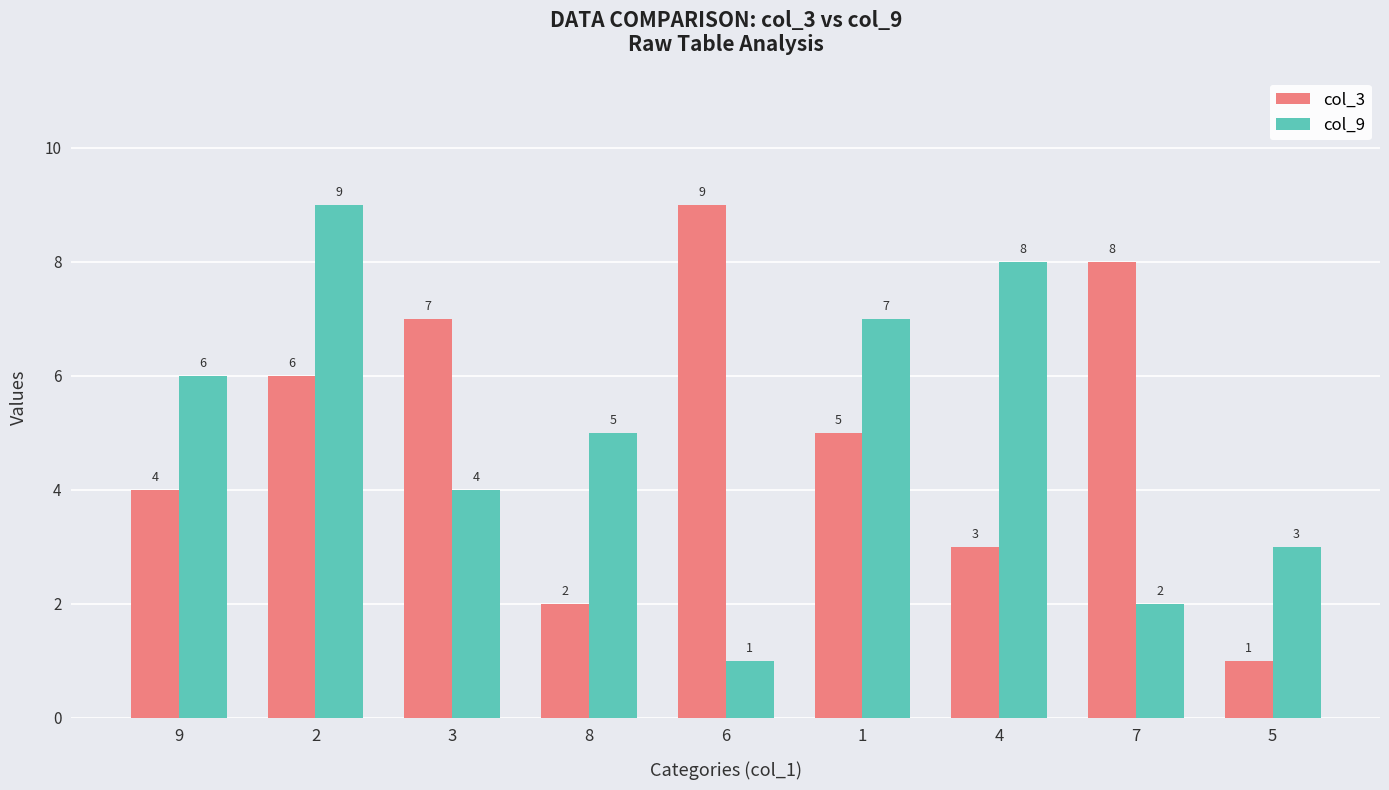

At which label does col_3 reach its peak?

6